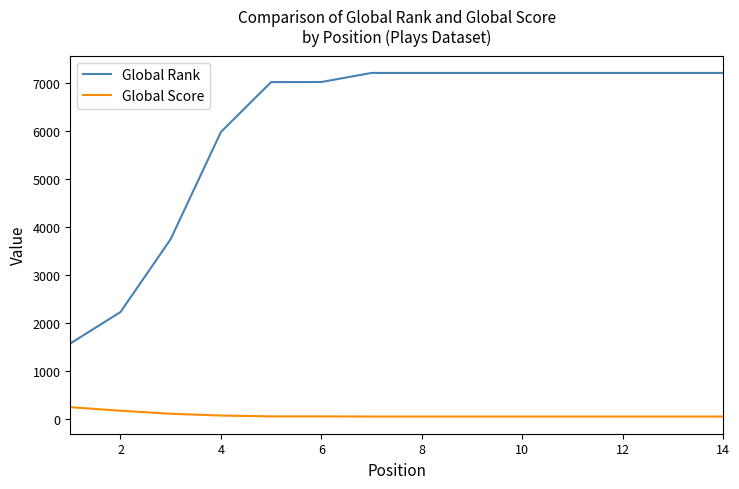

List the series in order of their overall mean, highest first.

Global Rank, Global Score